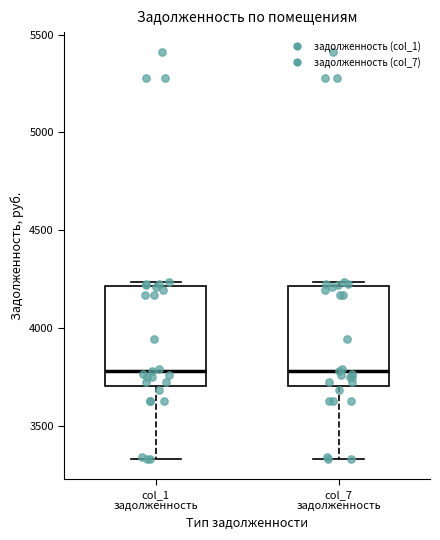

Where is the lower edge of the box for col_1 задолженность on the y-axis? The values are not printed on the chart, so give them approximately, as read against the axis.

3700